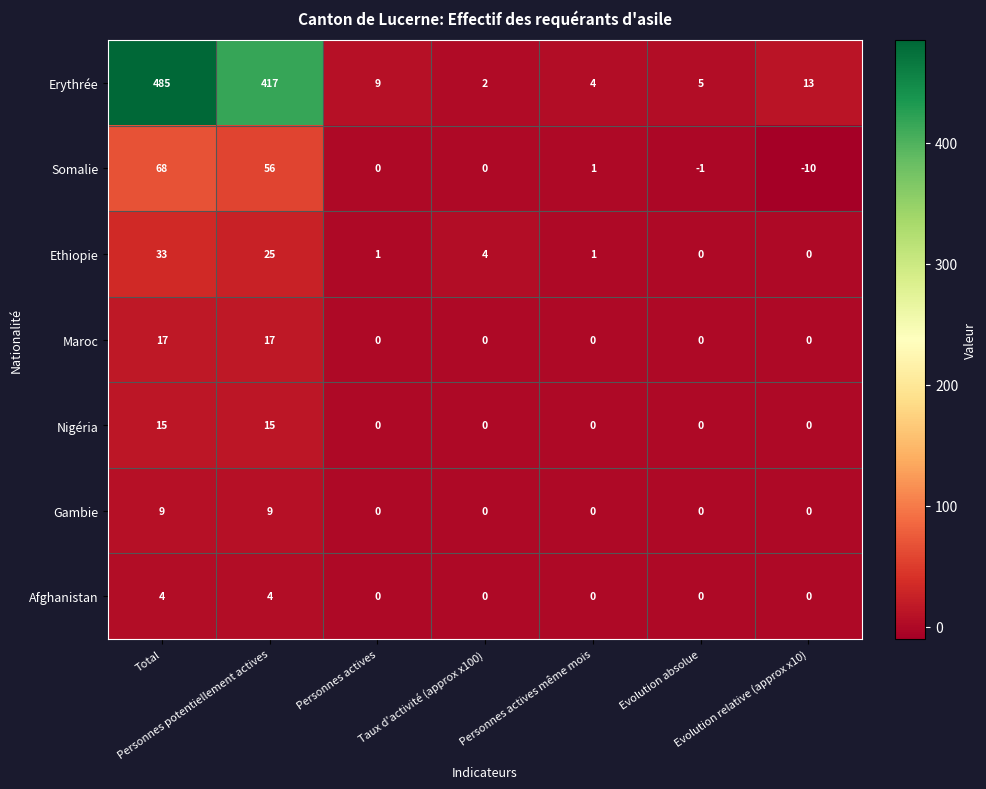

What is the spread (max minus min) of values at Evolution absolue?

6